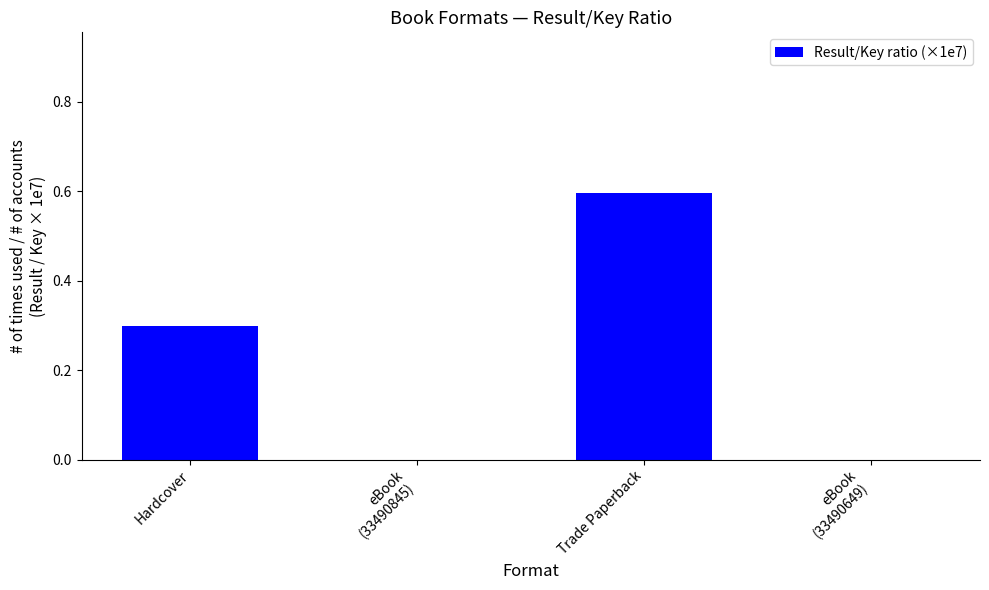

What is the sum of all values?

0.9